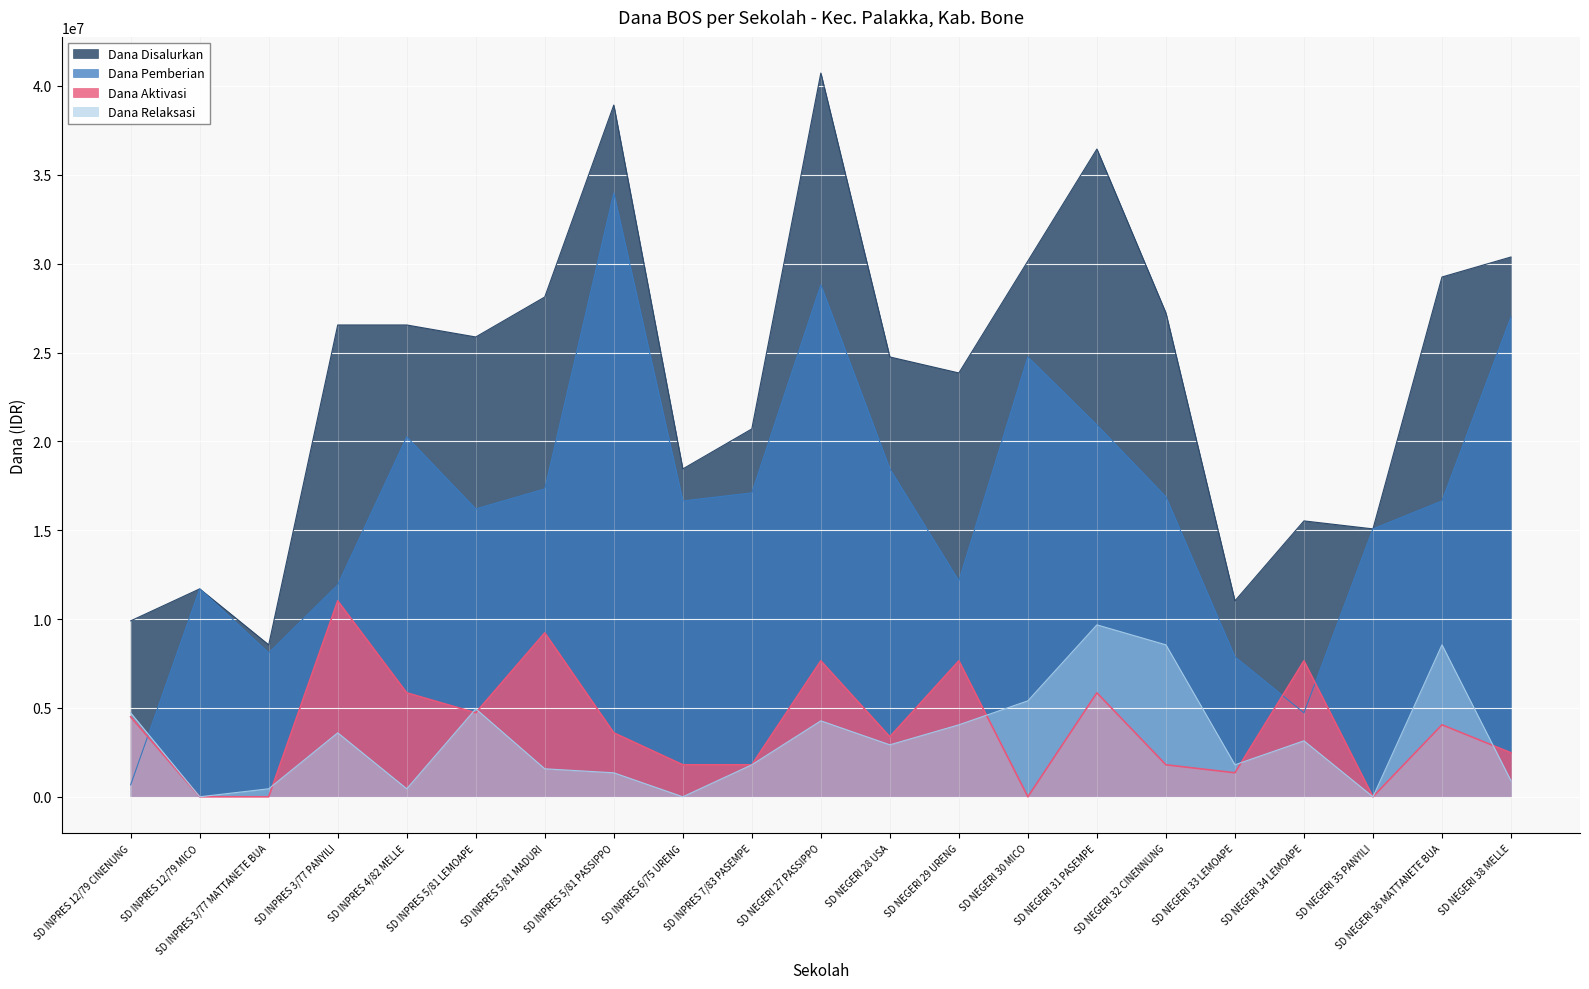

What value does the Dana Disalurkan series have at SD NEGERI 29 URENG?

23850000